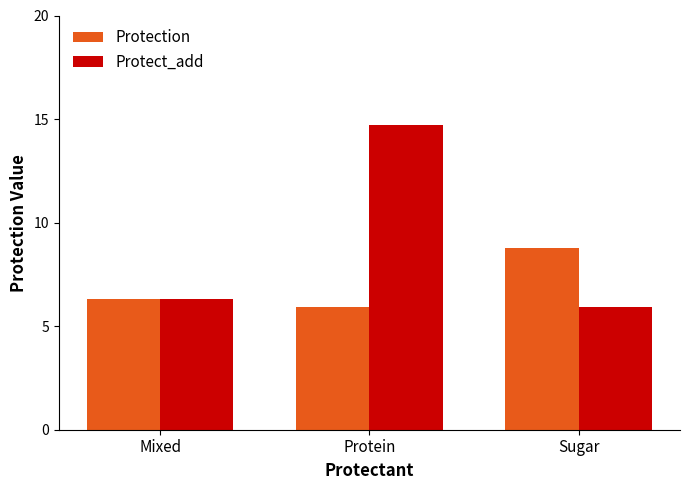

What is the difference between the highest and lowest values at Sugar?

2.9